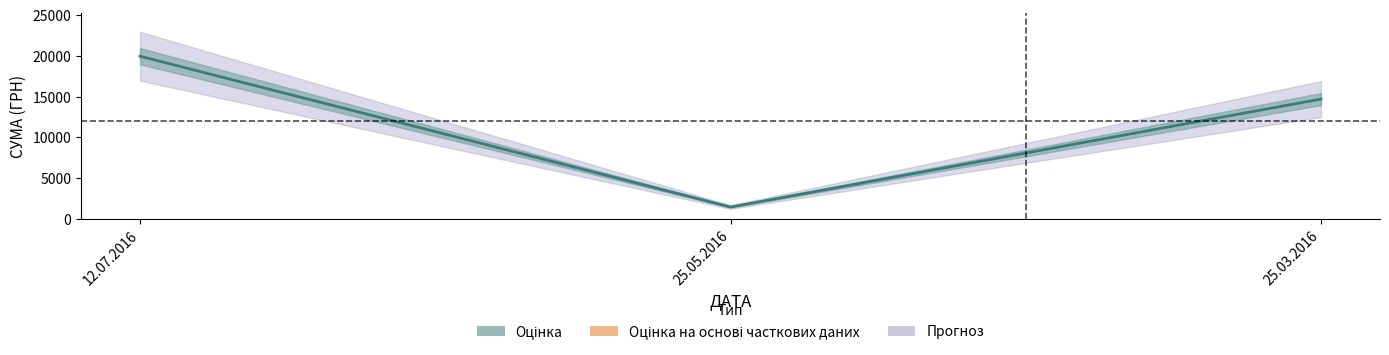

Approximately how many times larger is the value at 12.07.2016 compared to 25.05.2016?

13.6